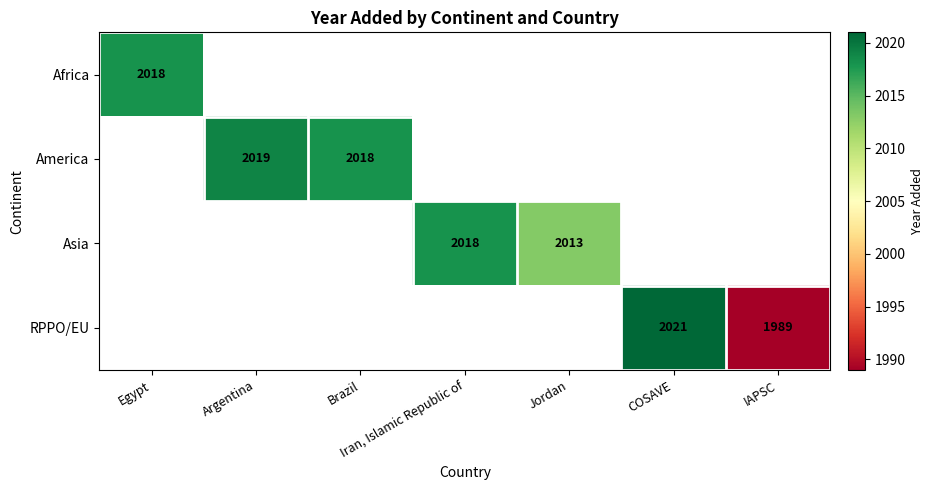

The RPPO/EU series shows 1989 at IAPSC. True or false?

True